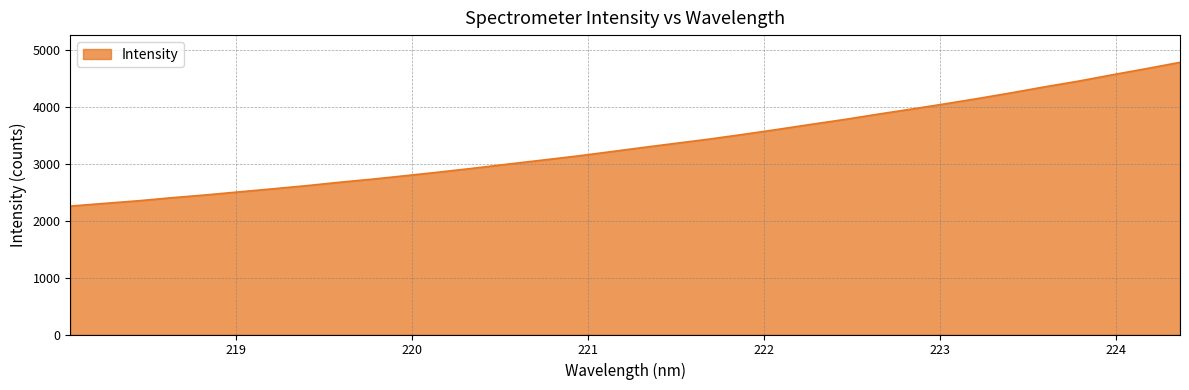

What is the maximum value shown in the chart?

4786.5